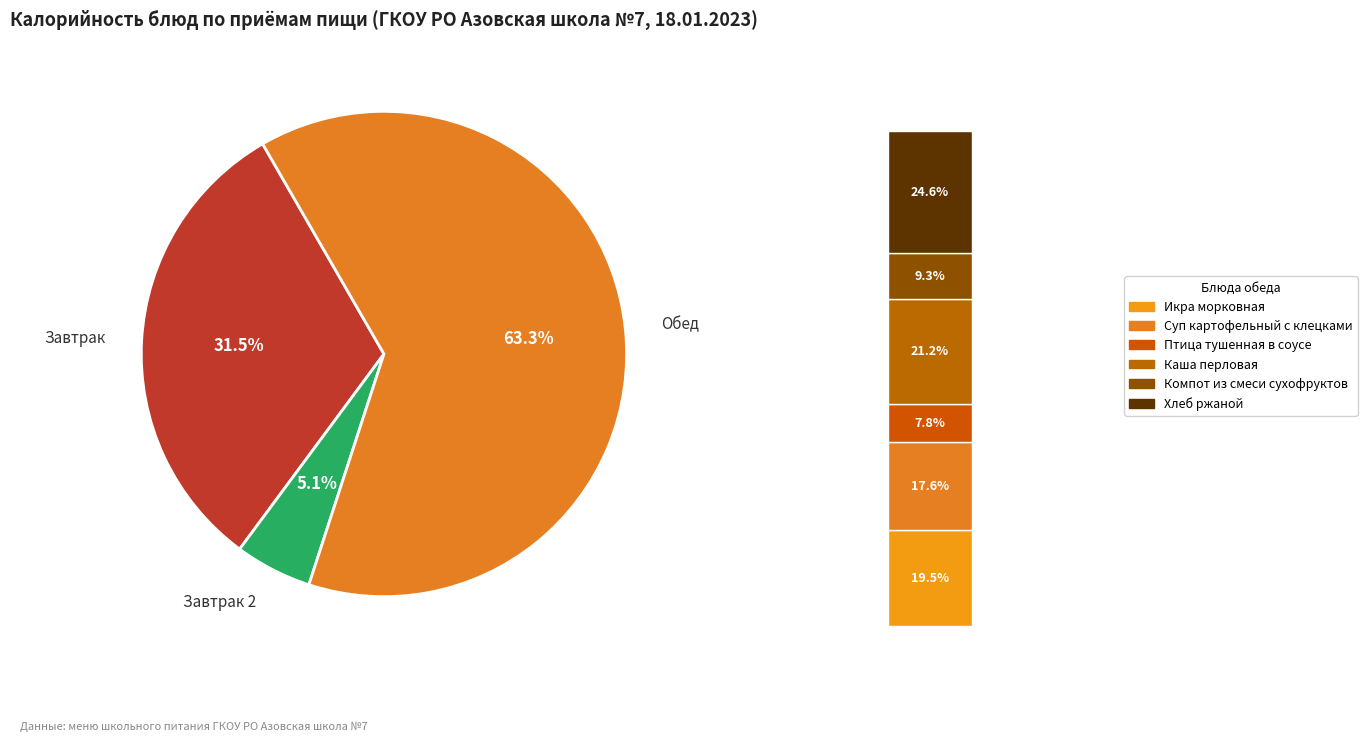

Which has a higher value, Птица тушенная в соусе or Каша перловая?

Каша перловая